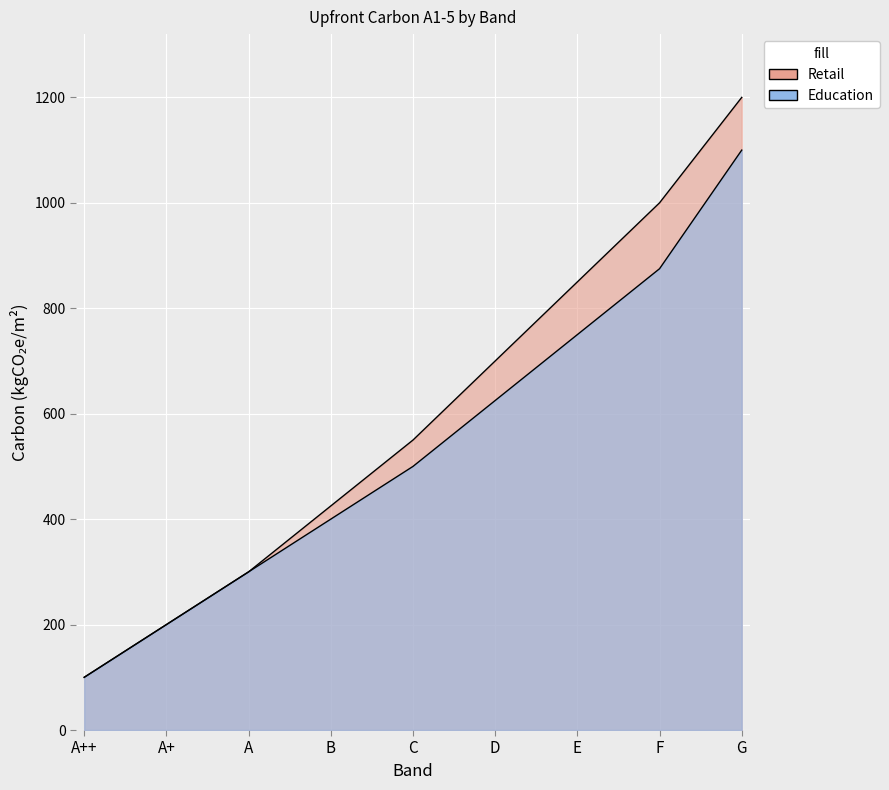

What is the sum of all Retail values?

5325